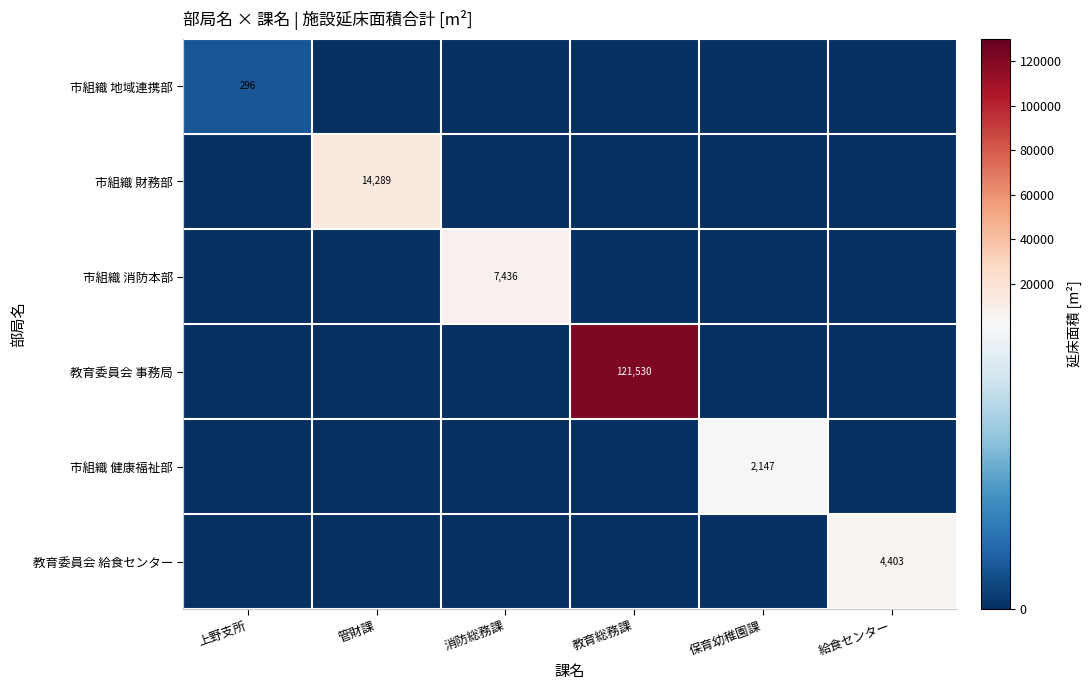

True or false: 教育委員会 給食センター has a value of 4403 at 給食センター.

True